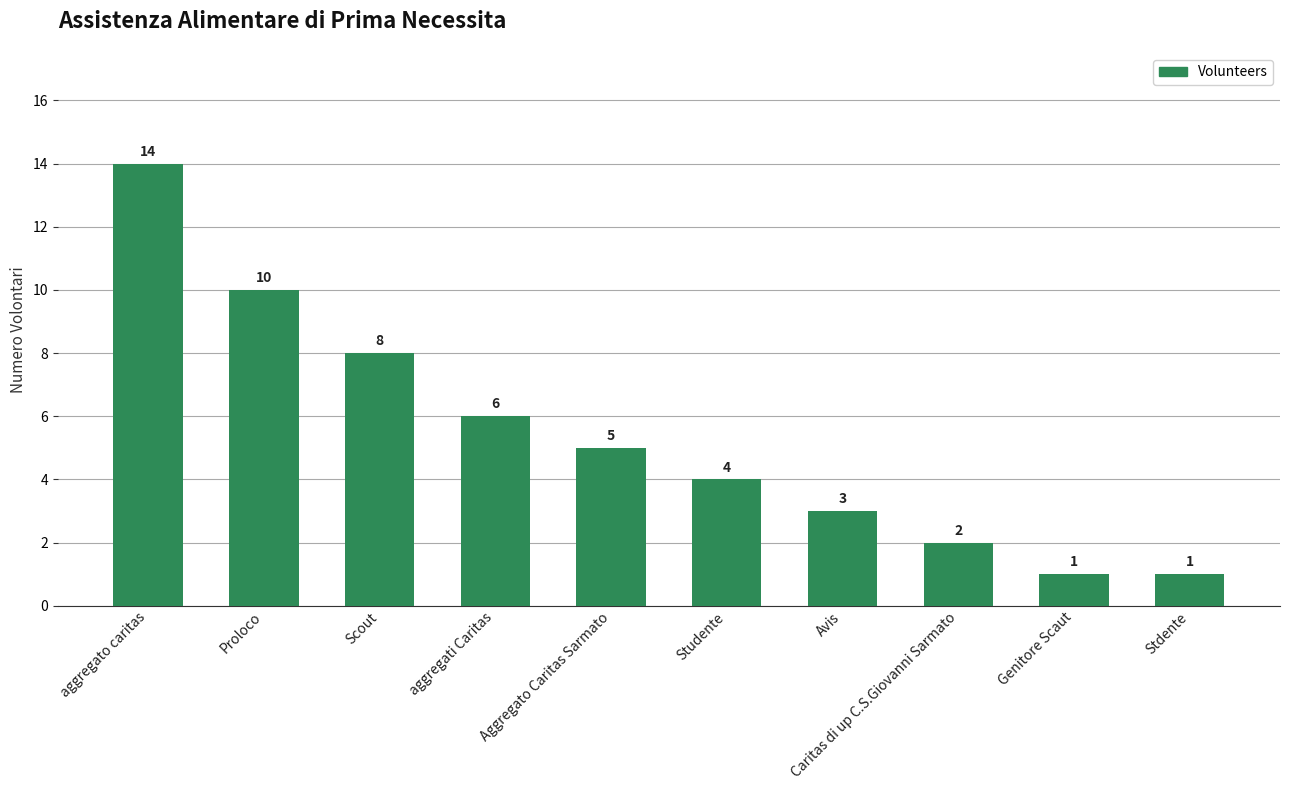

How many series are shown in this chart?

1